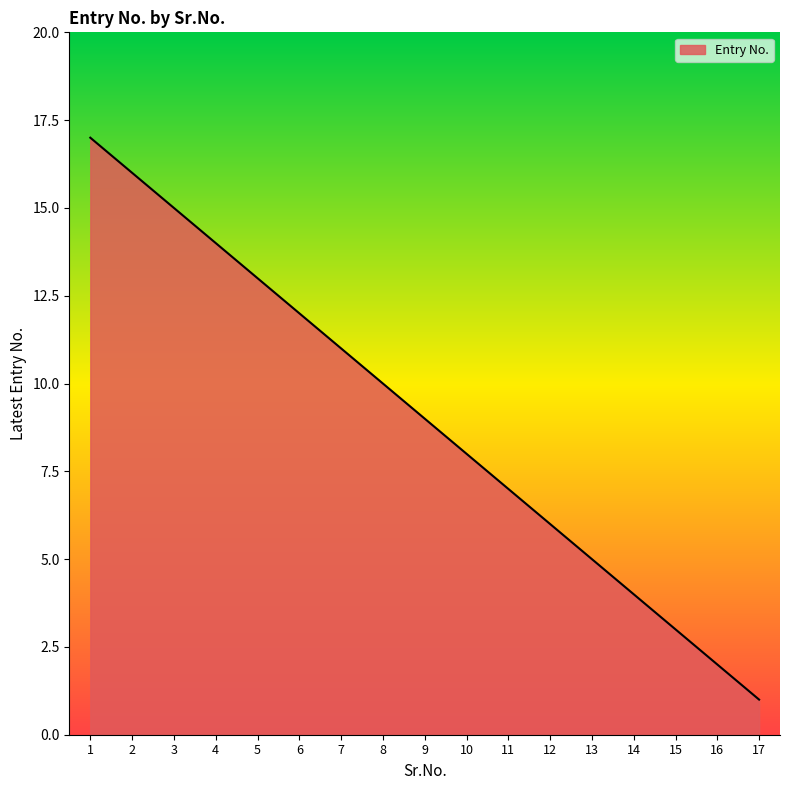

Which category has the highest value across all series?

1